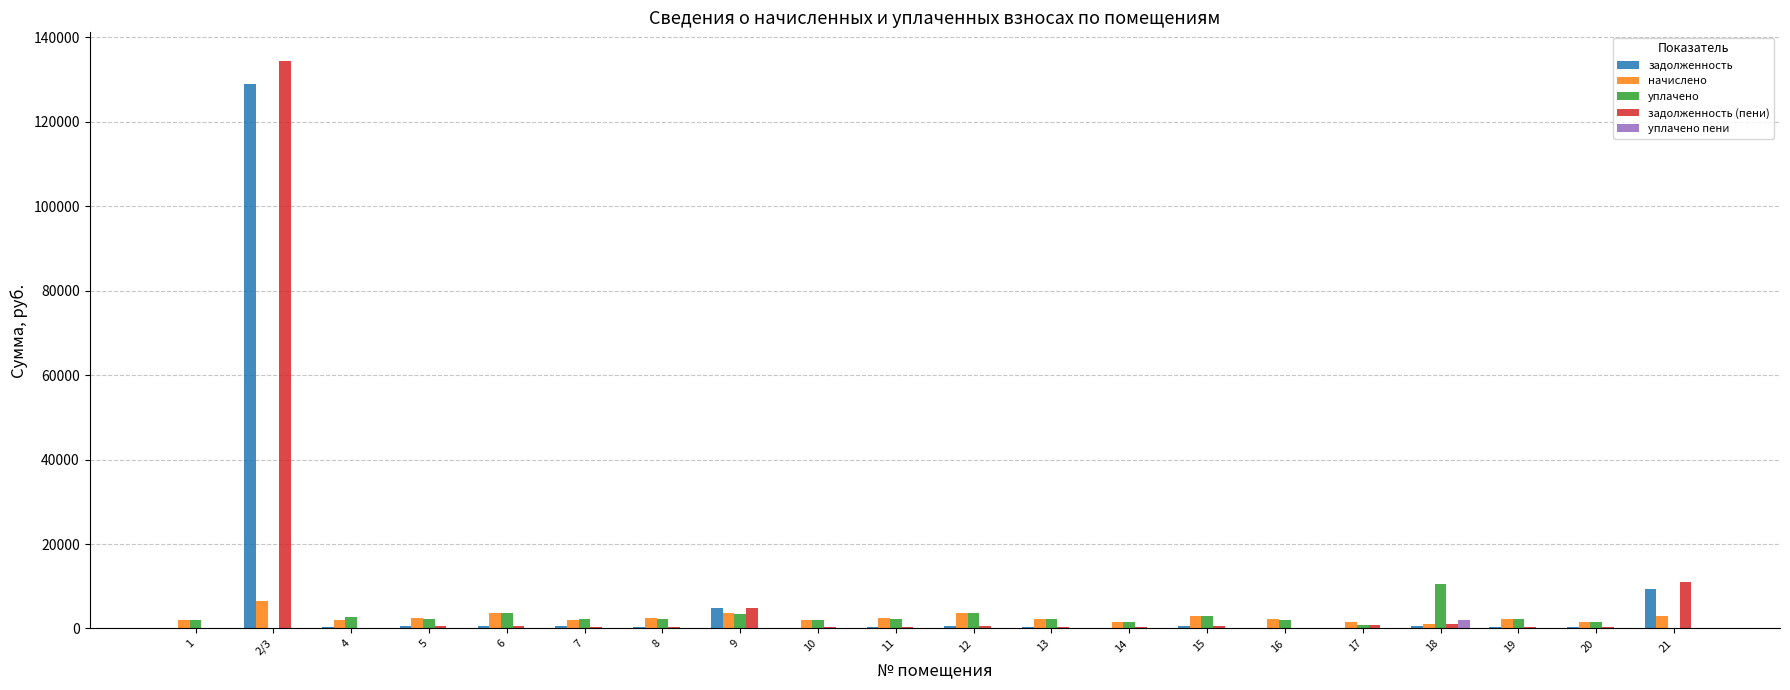

Which label corresponds to the largest value in the chart?

2/3